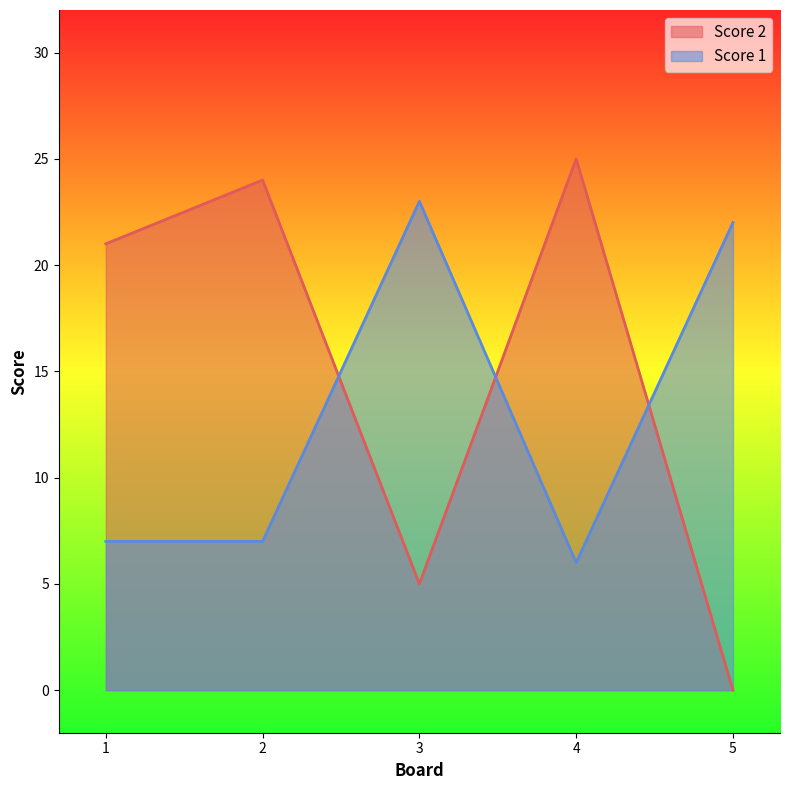

What is the difference between the Score 1 values at 1 and 5?

15